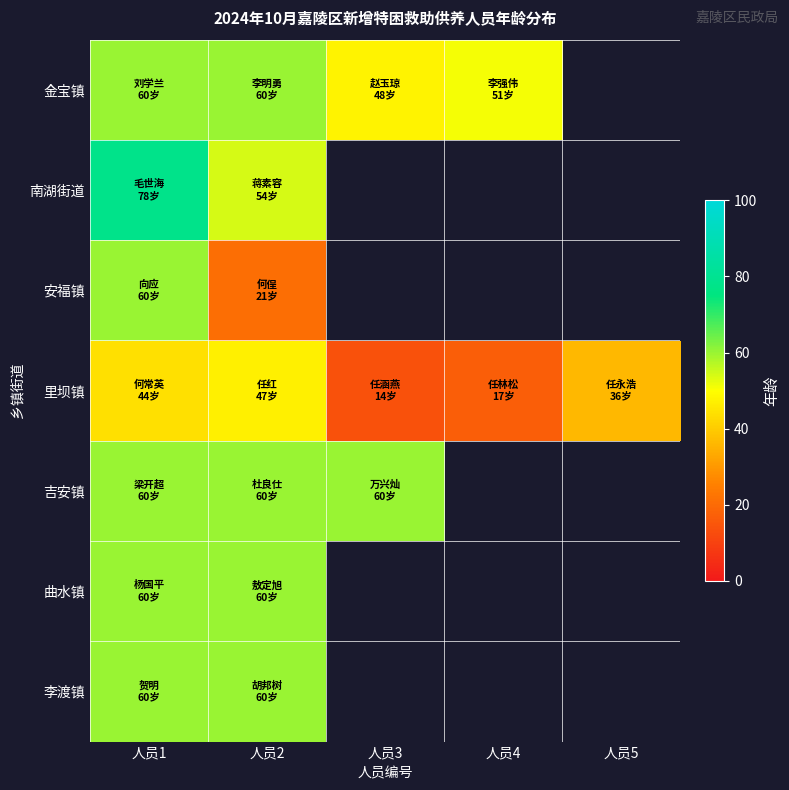

Which series has the widest spread of values?

安福镇